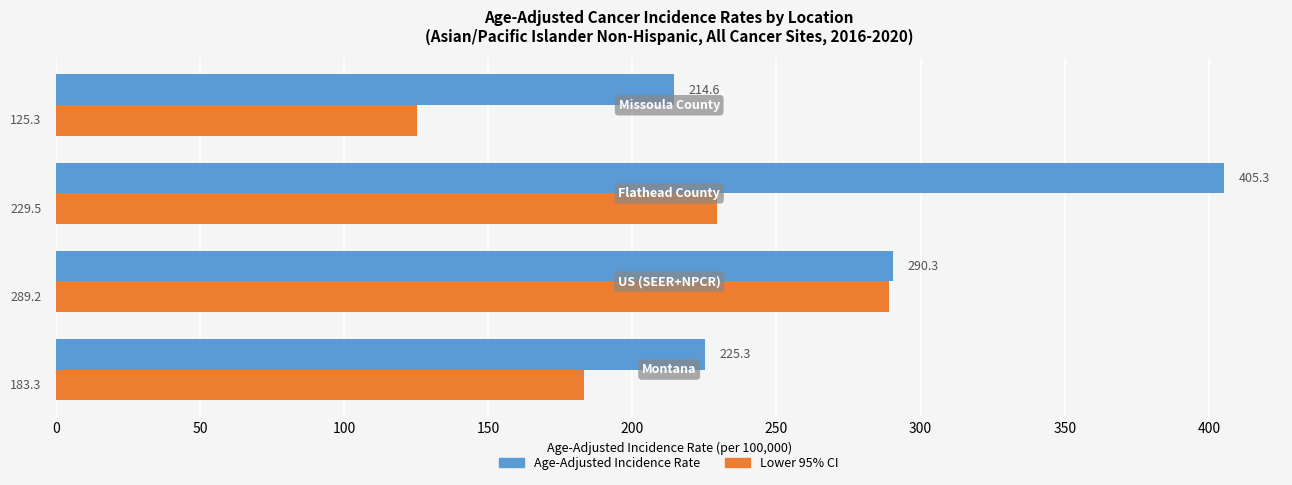

Which series has the largest total across all categories?

Age-Adjusted Incidence Rate